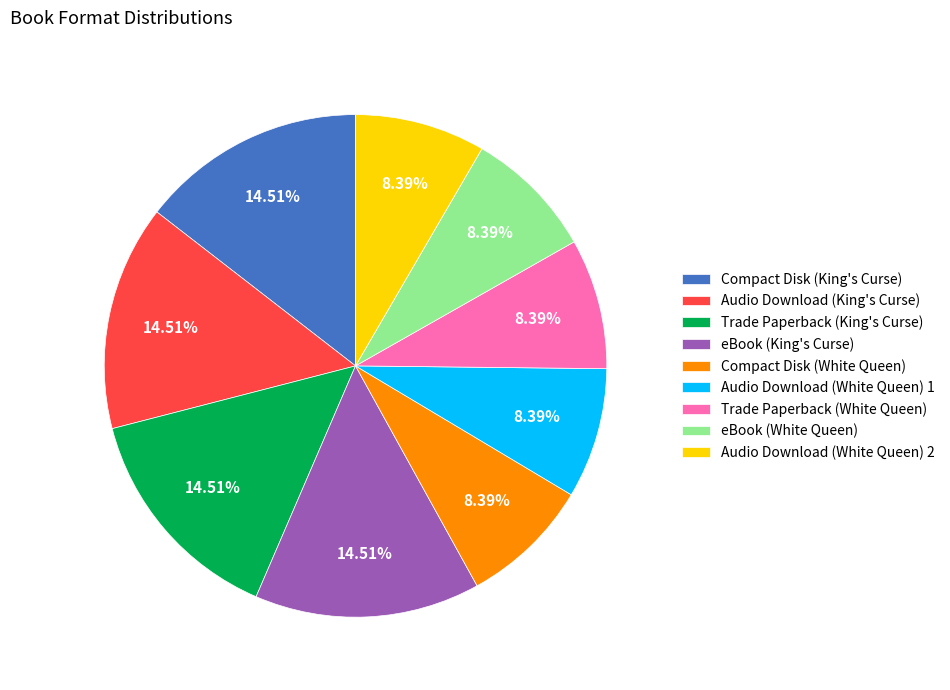

What percentage is the eBook (White Queen) slice, to the nearest percent?

8%